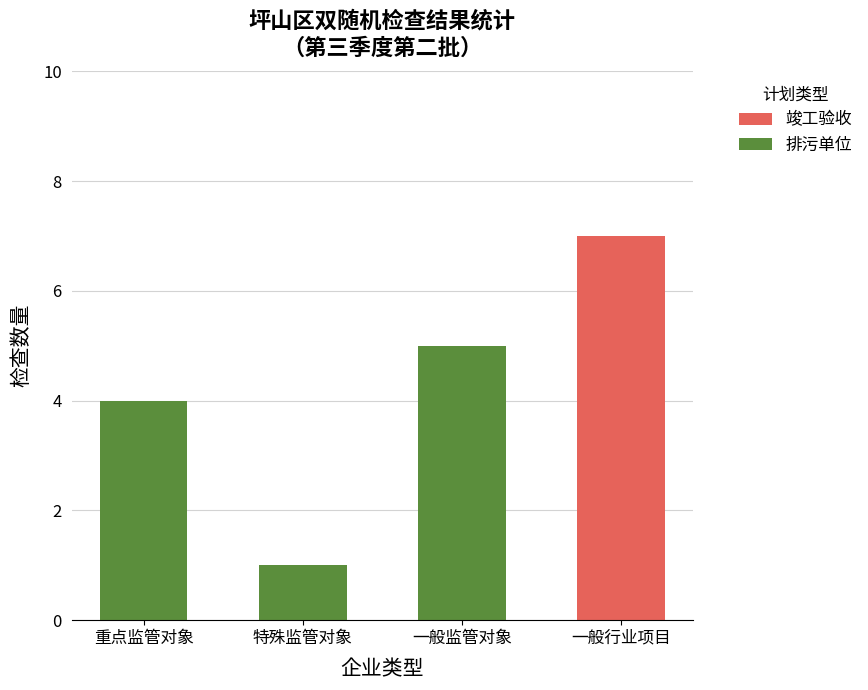

What is the sum of all 竣工验收 values?

7